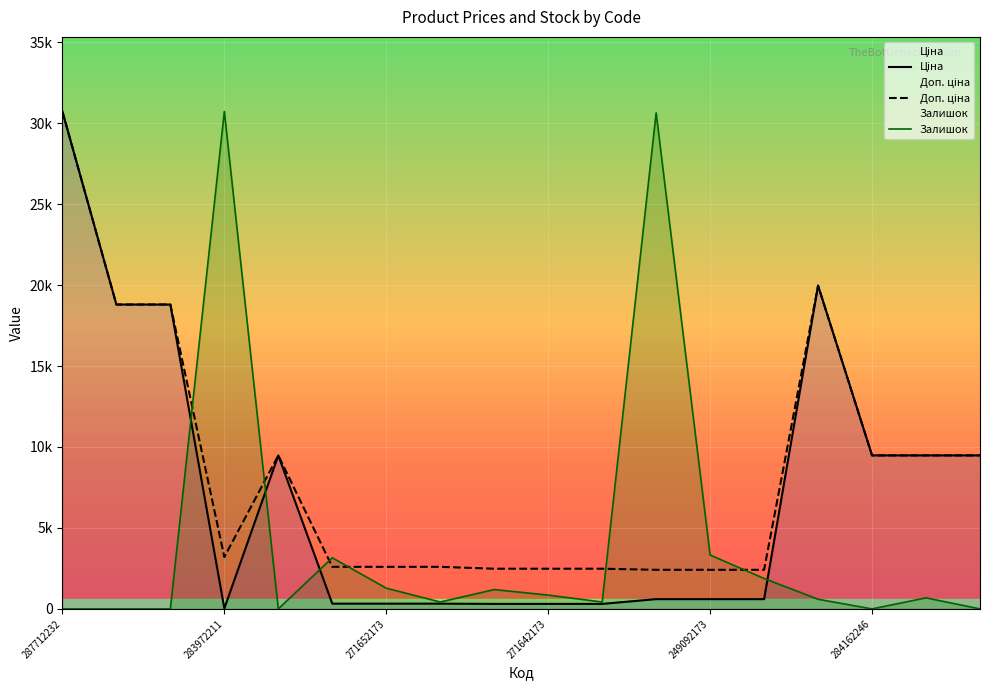

Does the chart display data point markers on the line(s)?

No